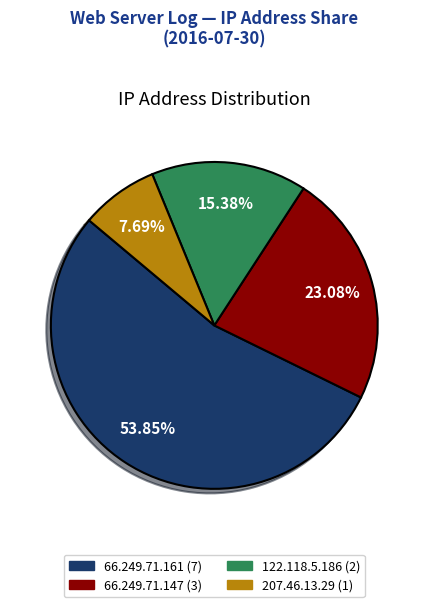

Between 207.46.13.29 and 66.249.71.161, which is larger?

66.249.71.161